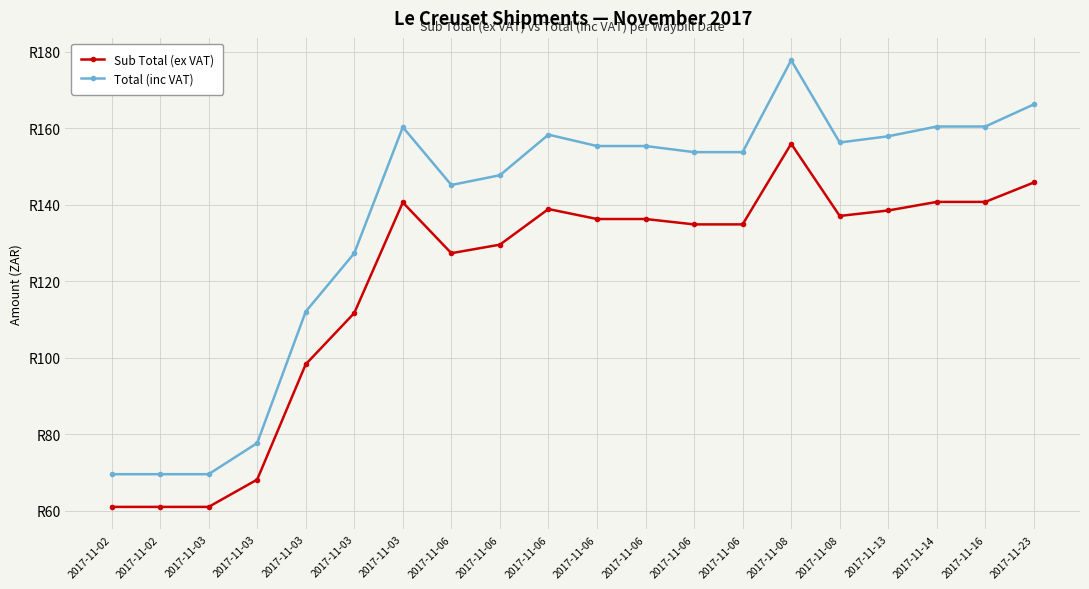

Is this an area chart (filled region under the line)?

No